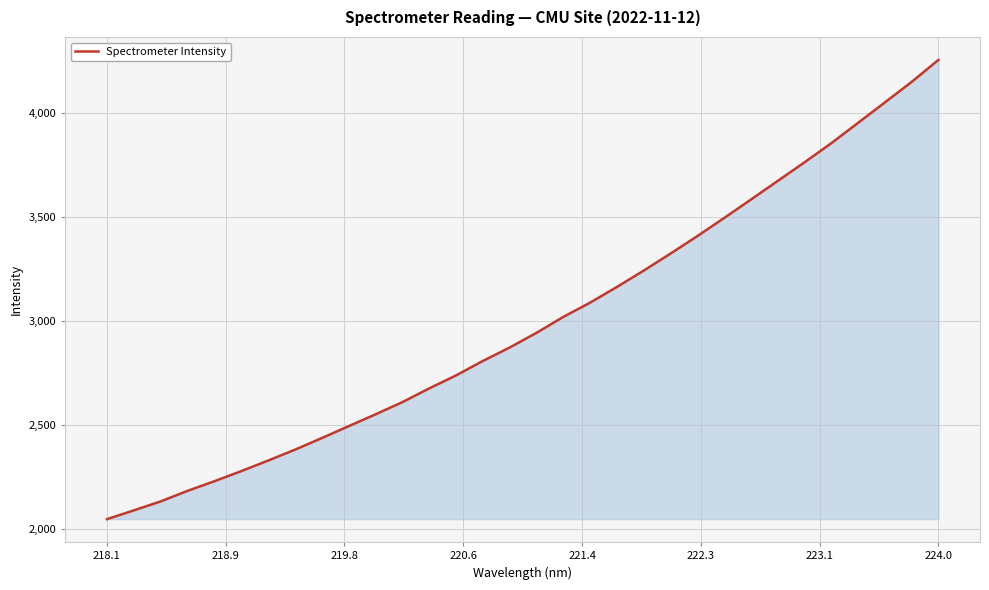

What is the minimum value shown in the chart?

2048.5